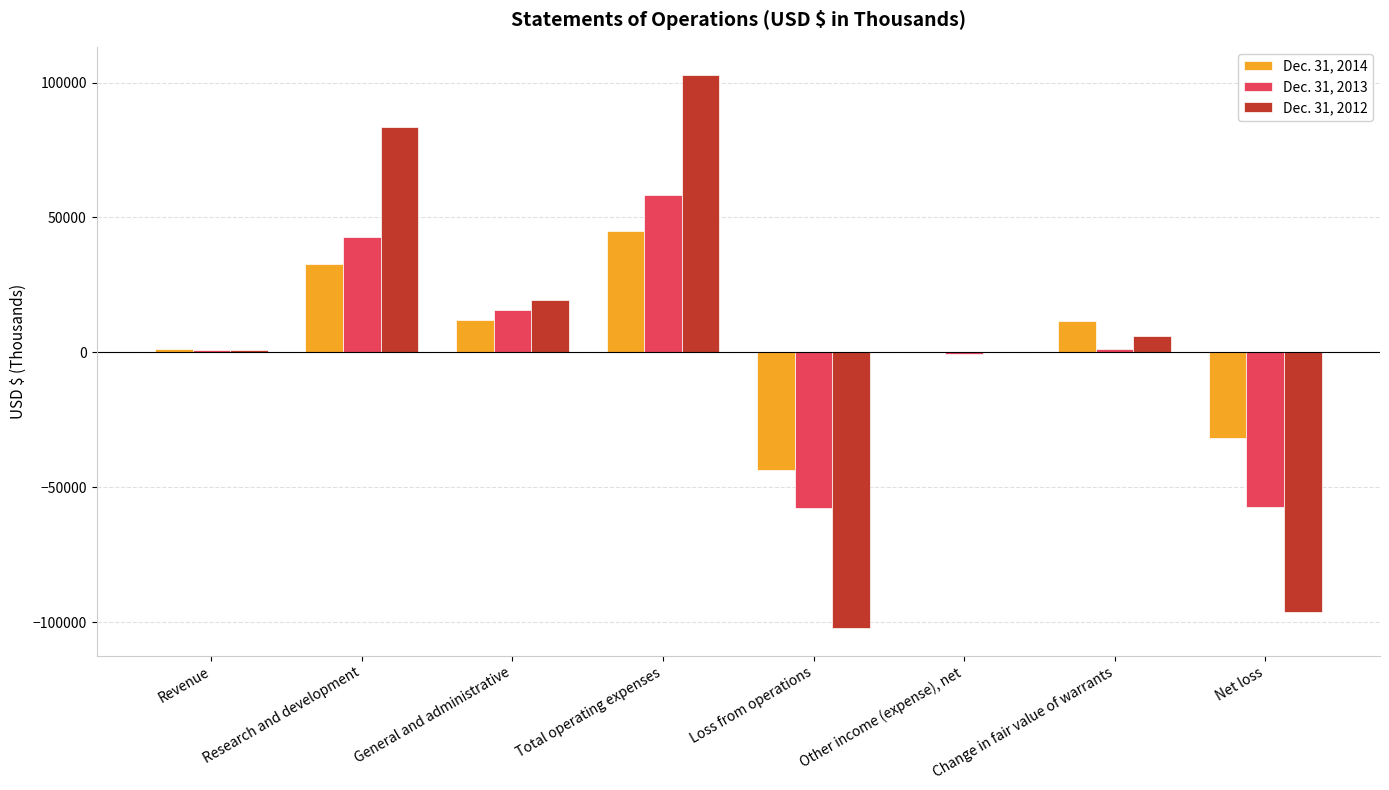

Which category has the highest value in the Dec. 31, 2012 series?

Total operating expenses